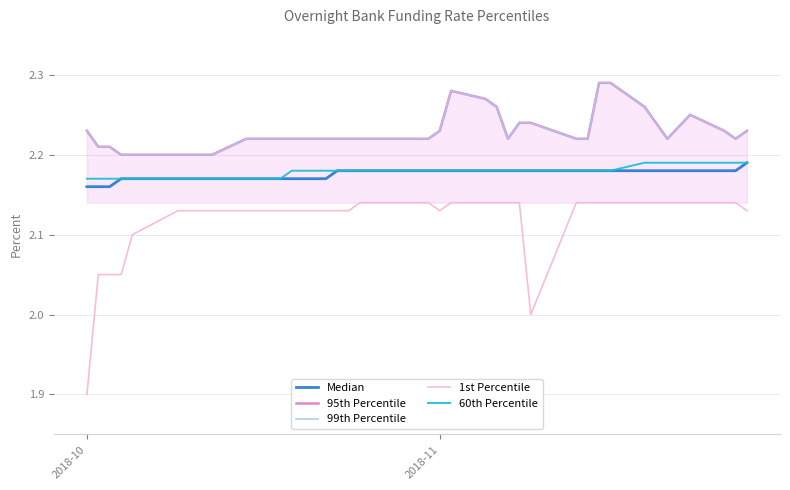

Which series has the widest spread of values?

1st Percentile